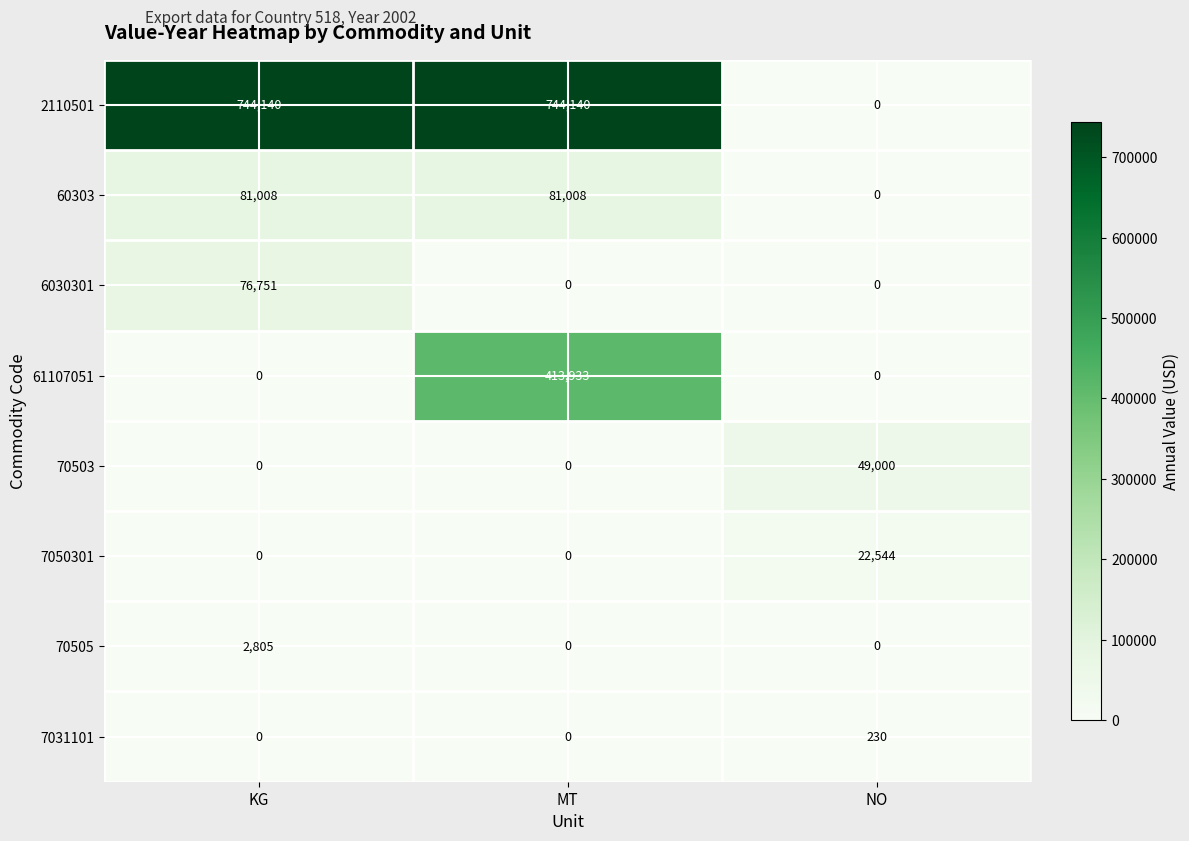

The value of 70505 at MT is 0. True or false?

True